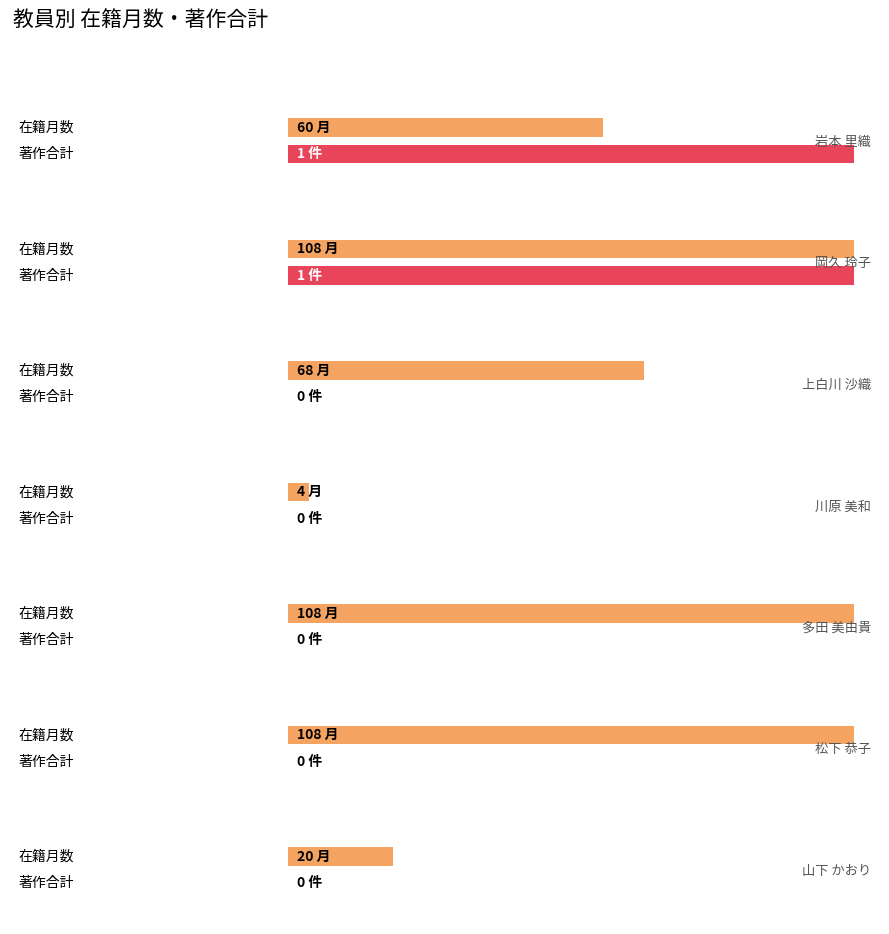

Which category has the highest value in the 著作合計 series?

岩本 里織